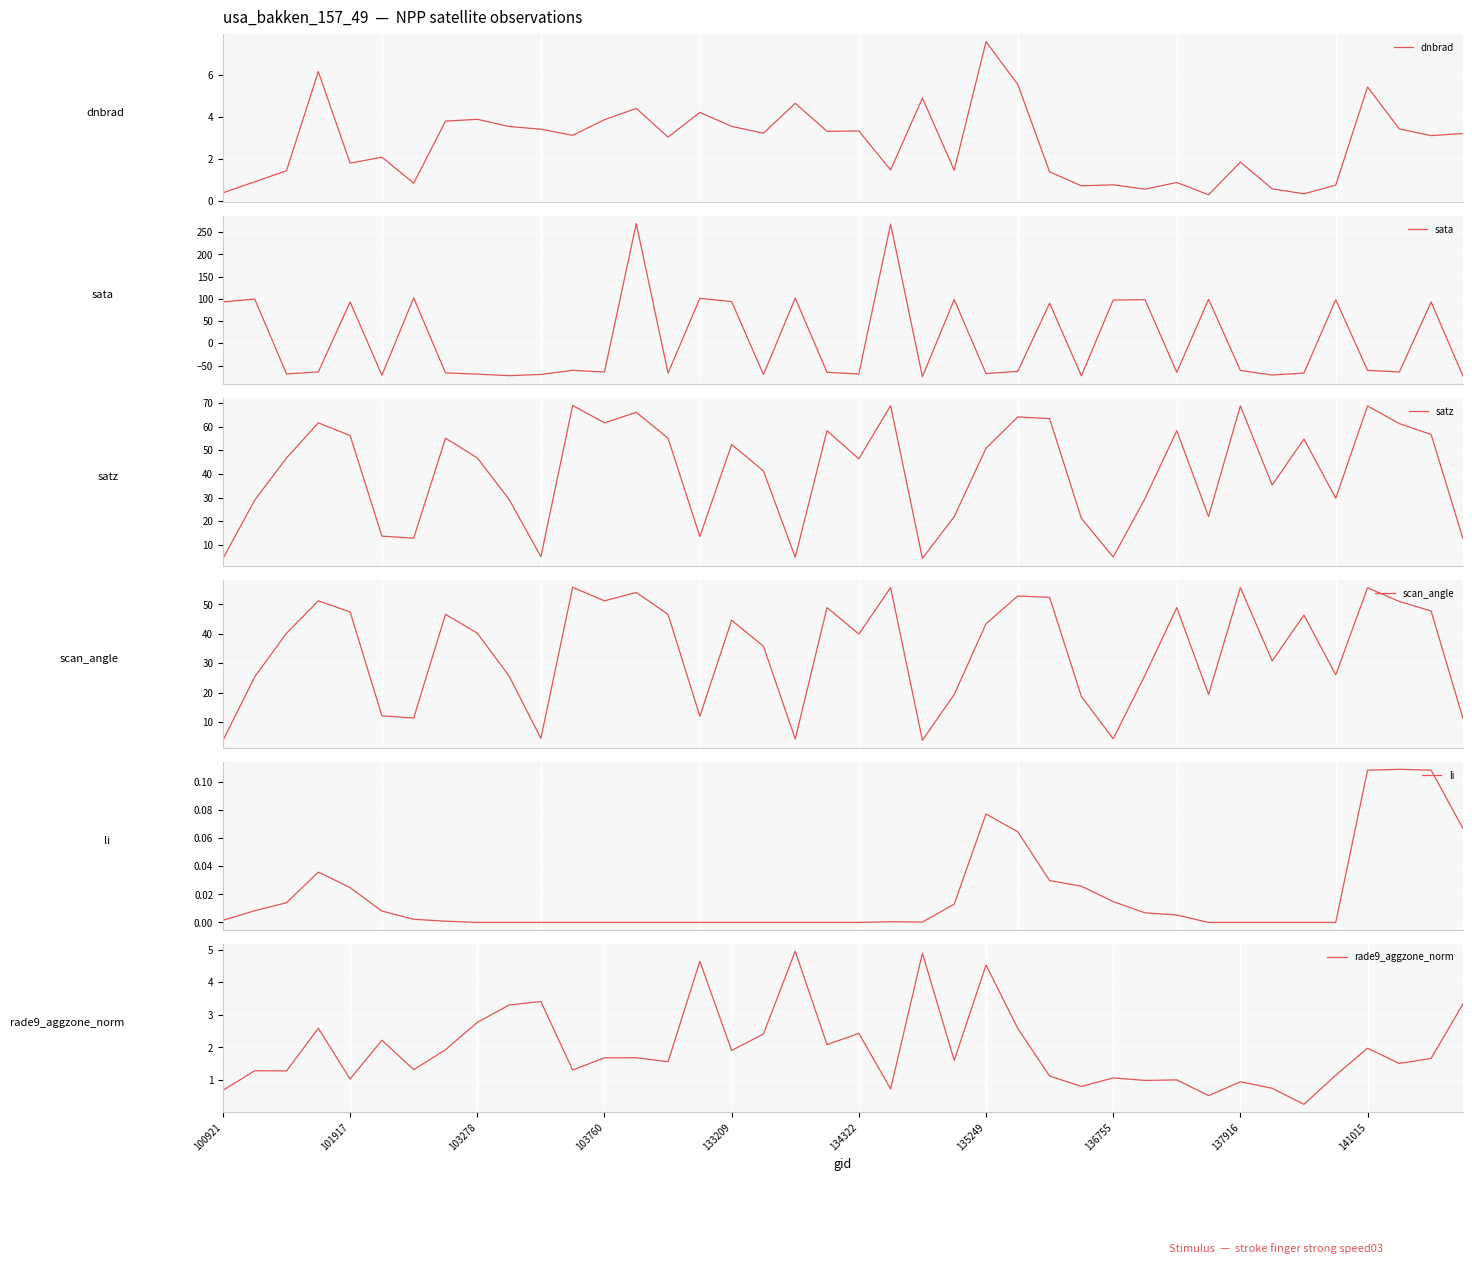

What is the value of the dnbrad point at the 34th from the left?

0.6